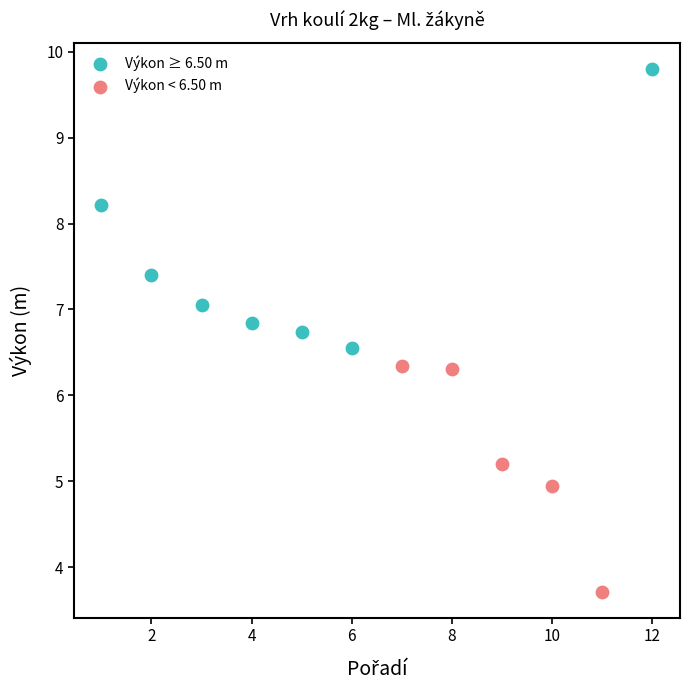

What are all the series names shown in the legend?

Výkon ≥ 6.50 m, Výkon < 6.50 m